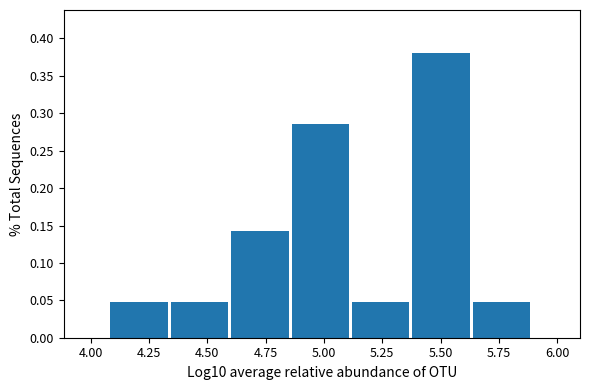

Over which range of the x-axis is the bar tallest?

5.40 to 5.65